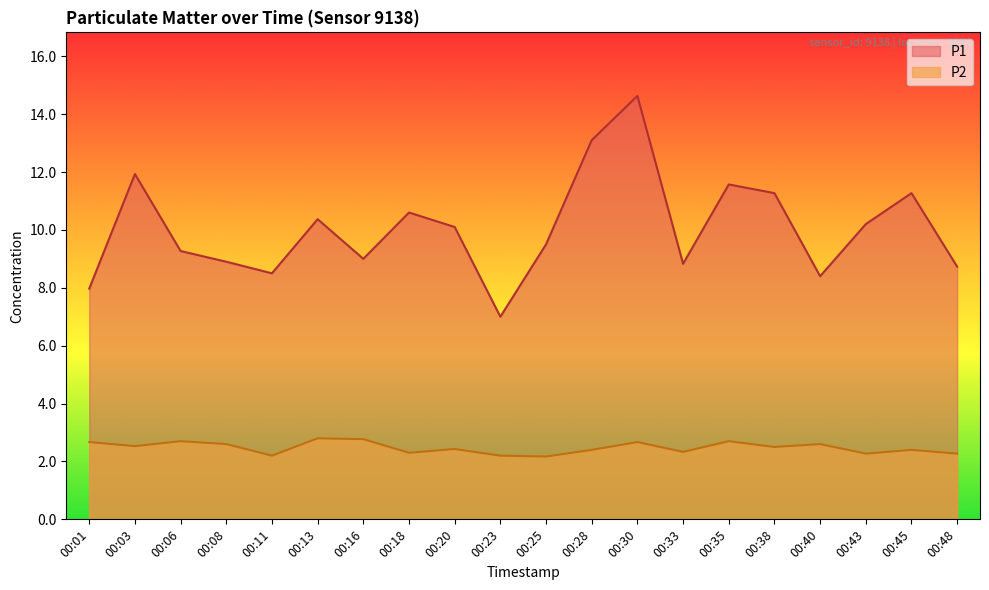

Is it true that P1 equals 4.3 at 00:30?

False